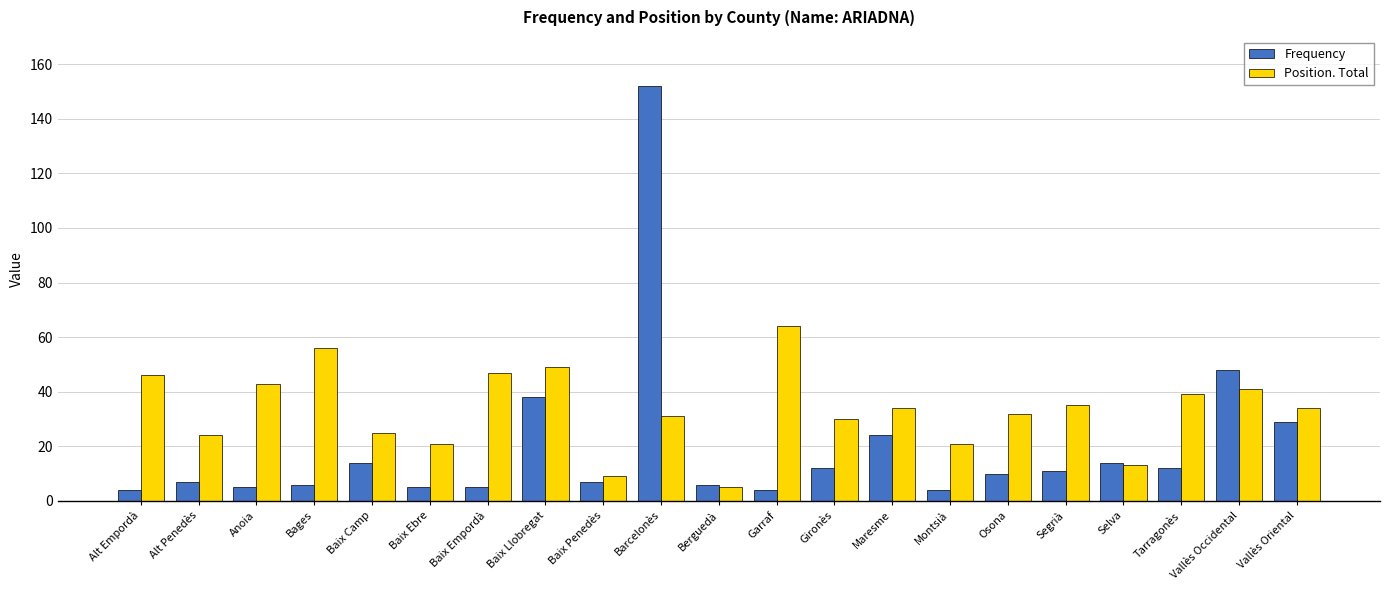

Which series has the largest total across all categories?

Position. Total